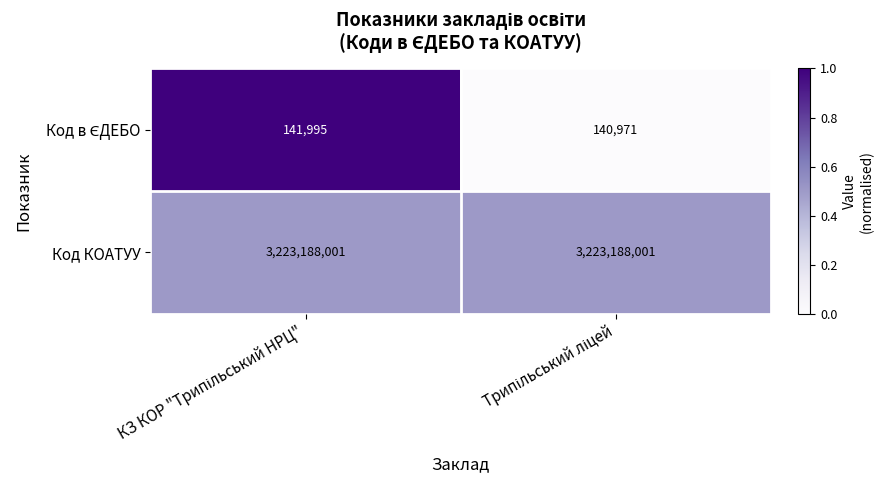

What is the maximum value shown in the chart?

3223188001